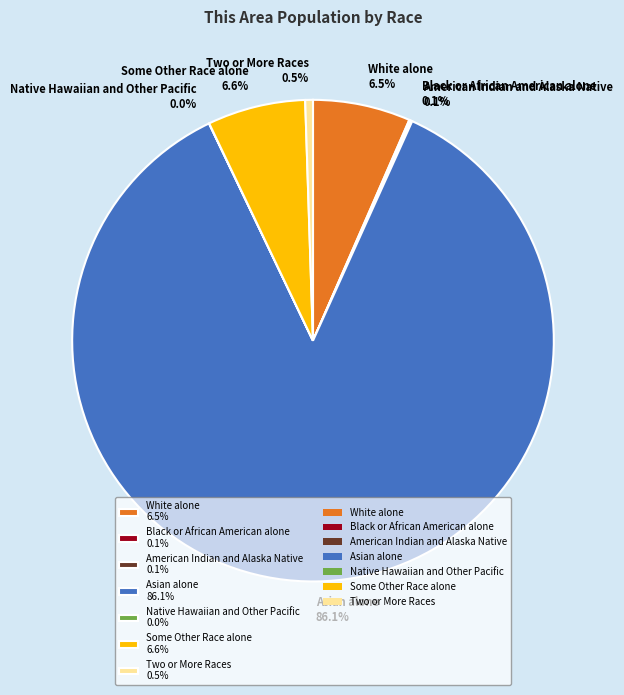

What is the total percentage of Asian alone 86.1% and Two or More Races 0.5%?

86.7%